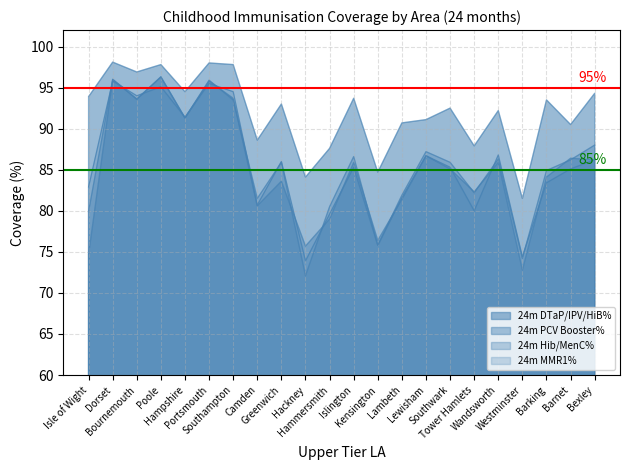

At Portsmouth, list the series in order from largest to smallest.

24m DTaP/IPV/HiB%, 24m Hib/MenC%, 24m PCV Booster%, 24m MMR1%